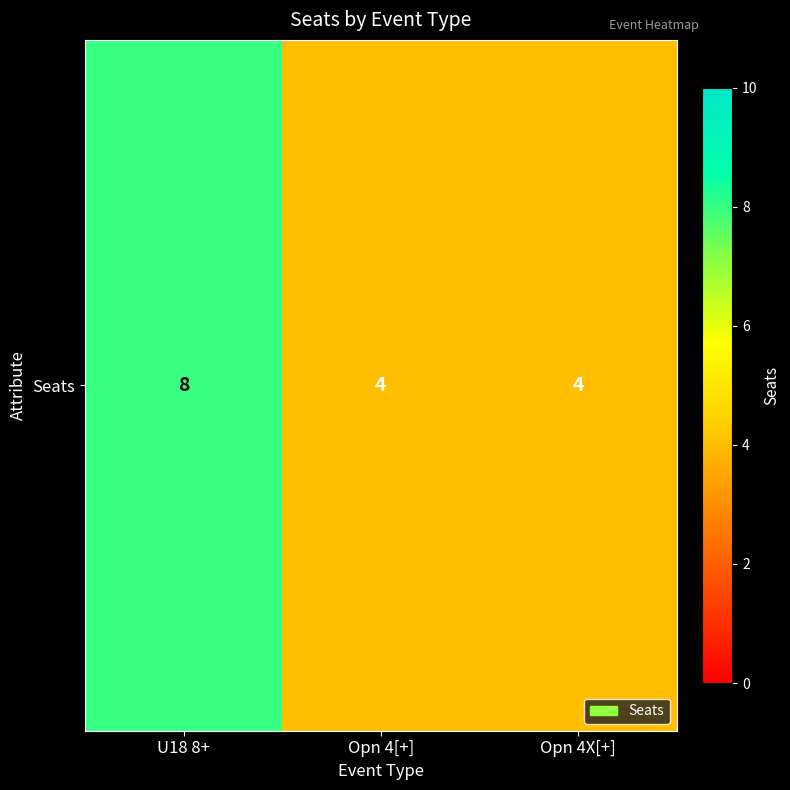

Rank the categories by value from highest to lowest.

U18 8+, Opn 4[+], Opn 4X[+]